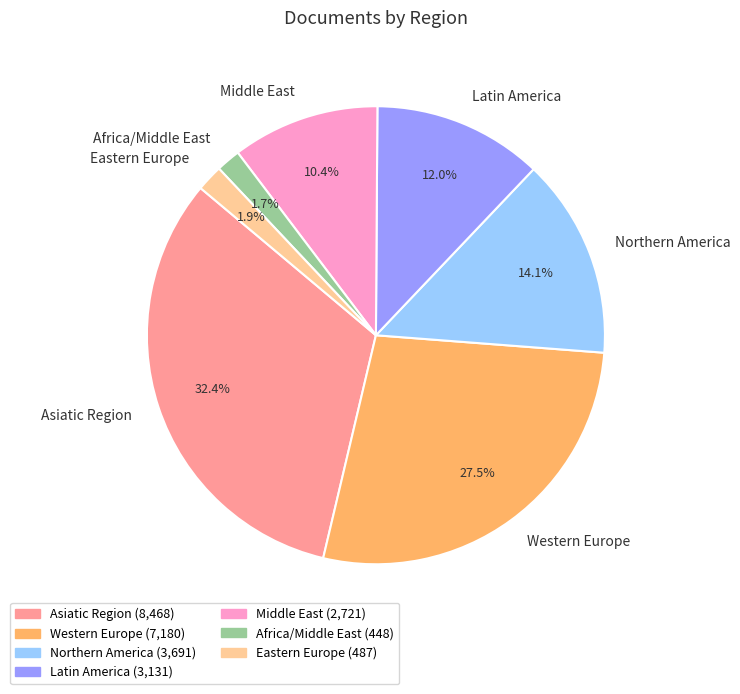

Which category has the biggest portion of the pie?

Asiatic Region